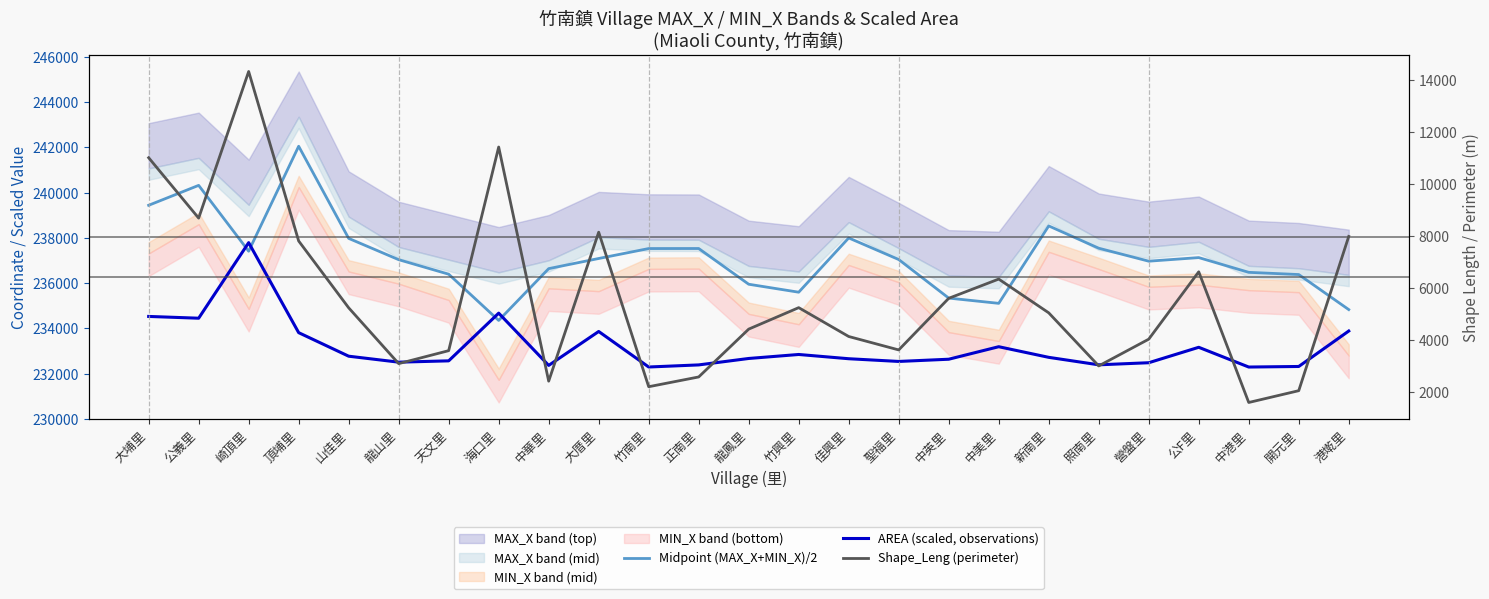

At which category does AREA (scaled, observations) reach its first local valley?

公義里